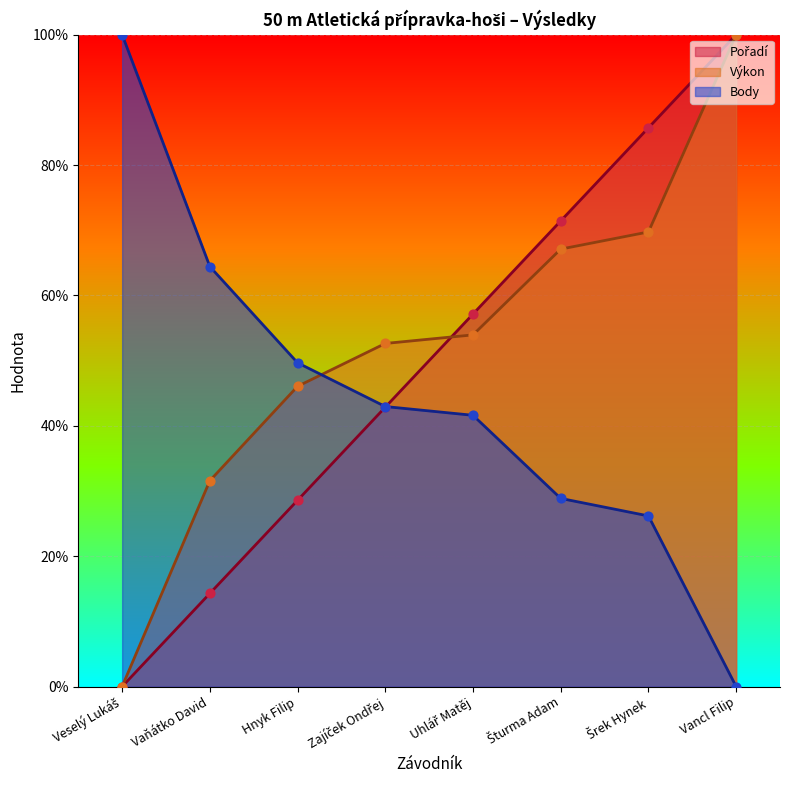

Is the value of Výkon at Vaňátko David greater than the value of Pořadí at Vaňátko David?

Yes